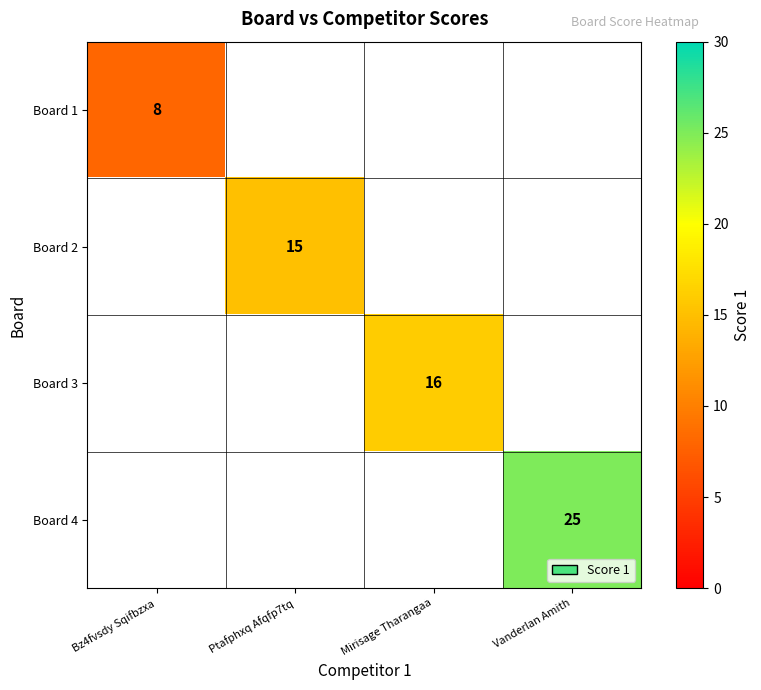

True or false: Board 1 has a value of 3 at Bz4fvsdy Sqifbzxa.

False